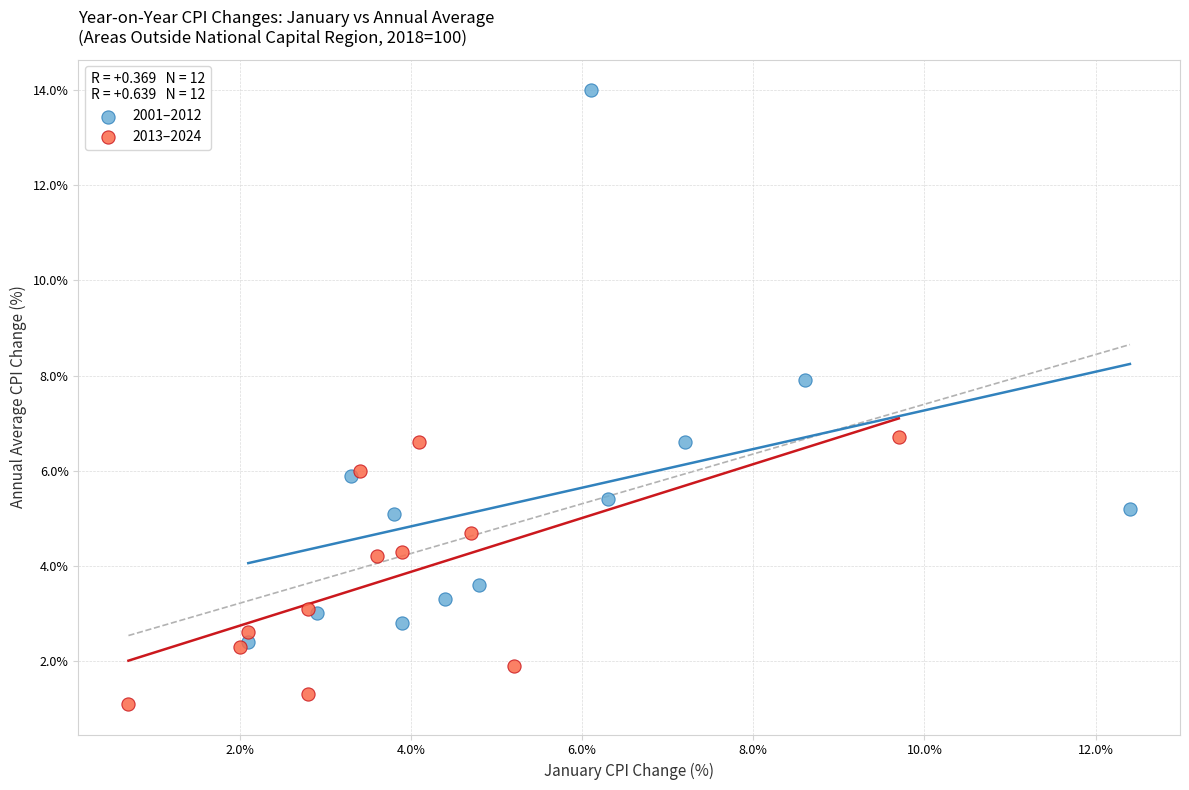

Which series reaches the minimum Y coordinate?

2013–2024